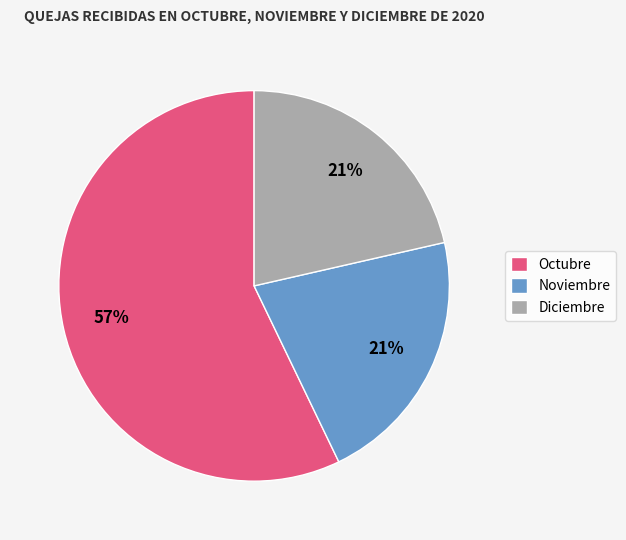

Which slice is the largest?

Octubre